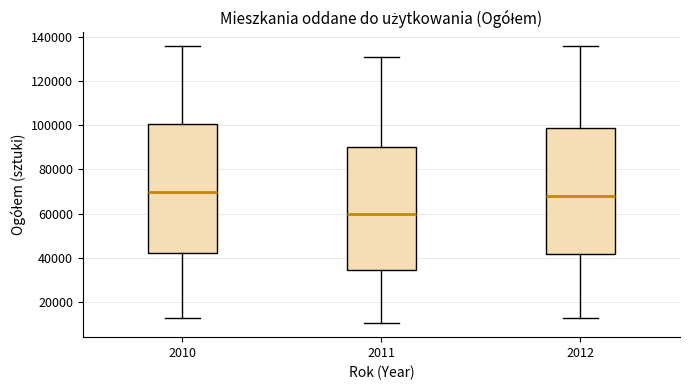

Where is the upper edge of the box at x = 2010 on the y-axis? The values are not printed on the chart, so give them approximately, as read against the axis.

100000